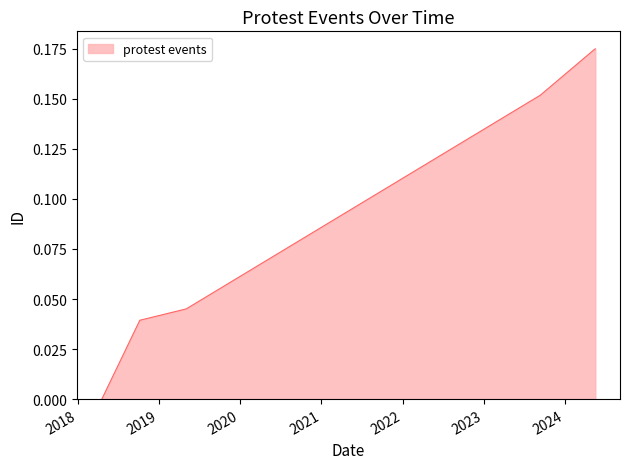

Does the chart have visible grid lines?

No